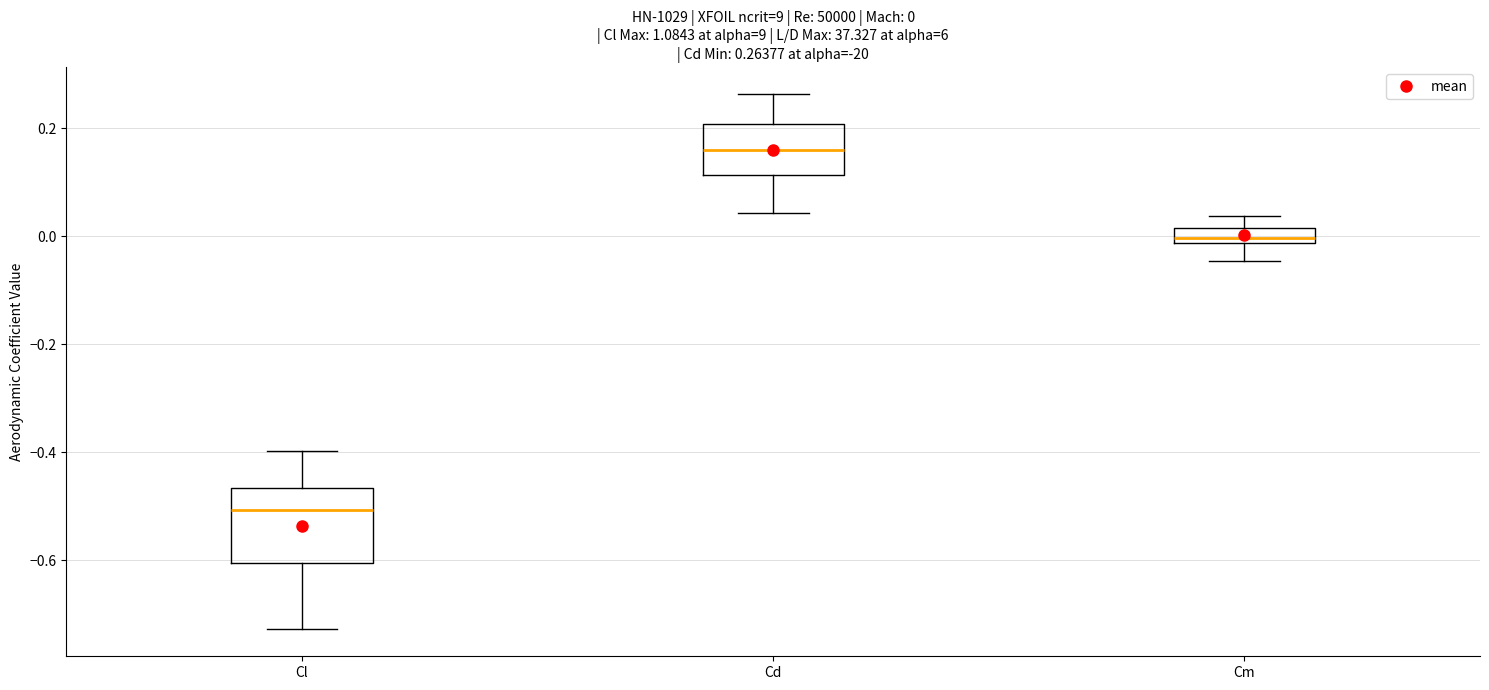

Which box's median line is the lowest?

Cl